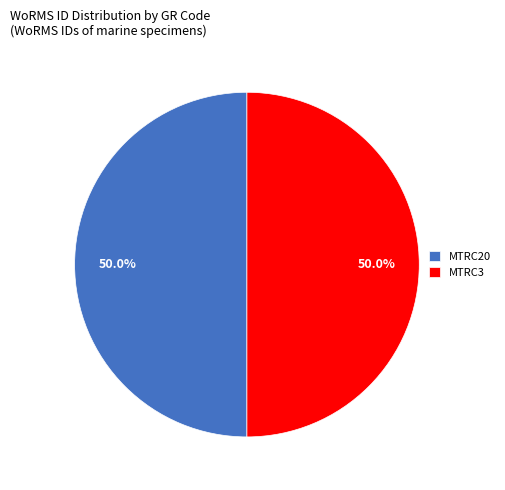

To the nearest percent, what is the combined percentage of MTRC20 and MTRC3?

100%